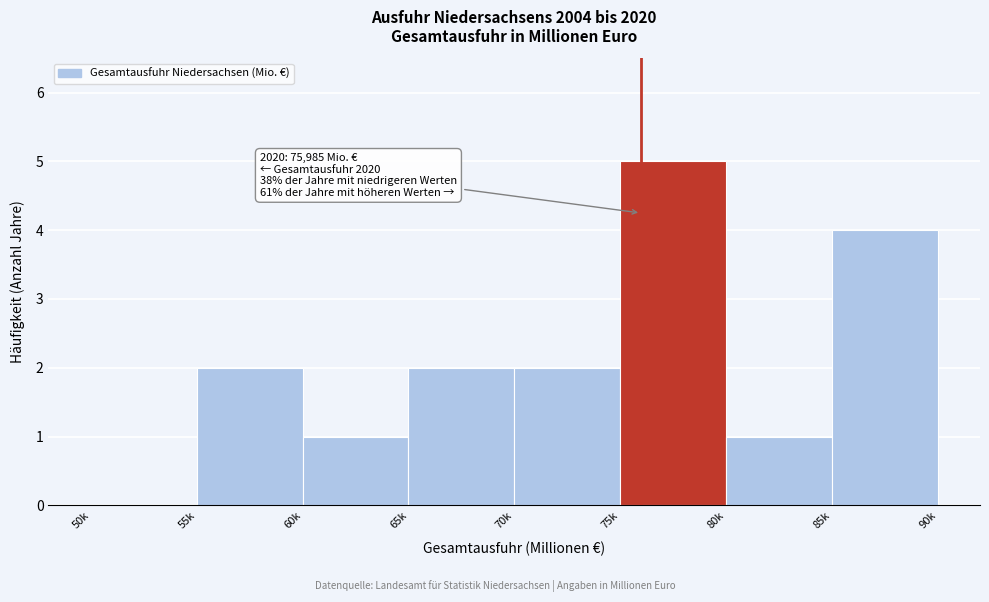

Reading left to right, list all the values displayed in this chart.

50k=0	55k=2	60k=1	65k=2	70k=2	75k=5	80k=1	85k=4